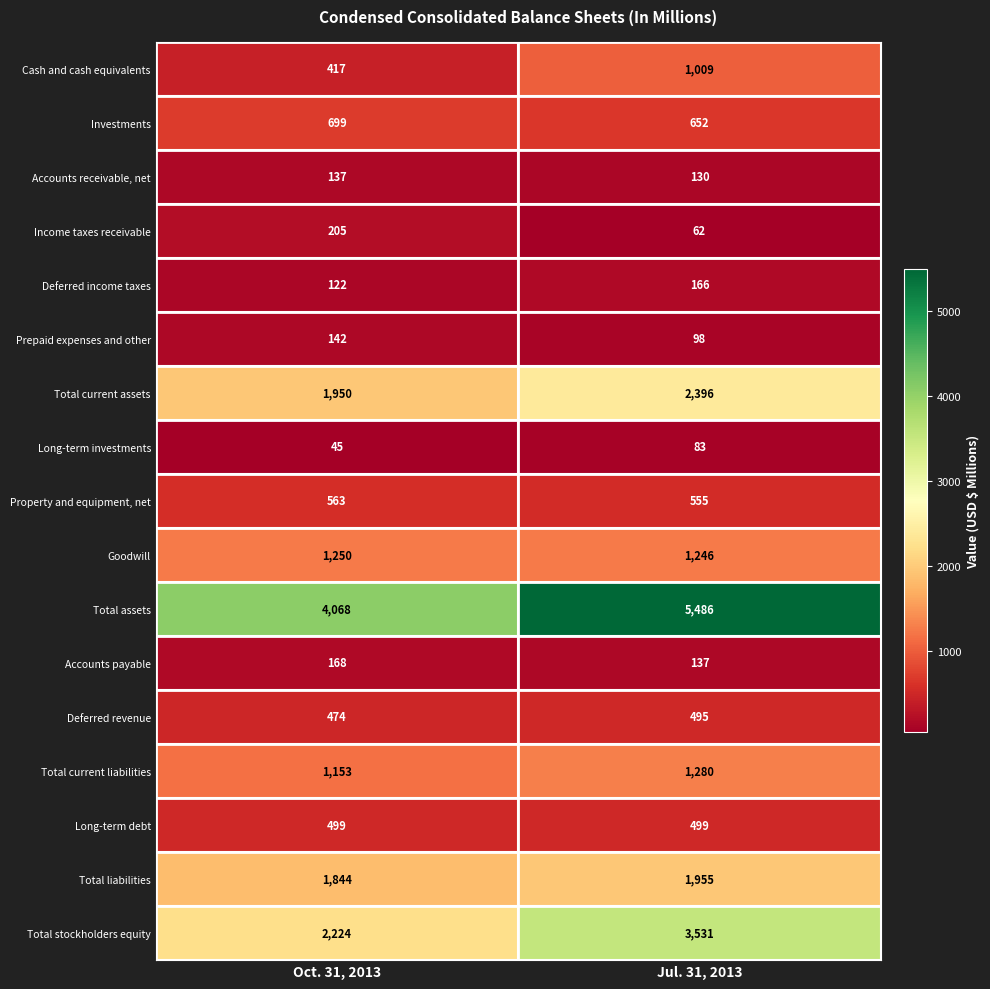

Rank the series at Oct. 31, 2013 from lowest to highest value.

Long-term investments, Deferred income taxes, Accounts receivable, net, Prepaid expenses and other, Accounts payable, Income taxes receivable, Cash and cash equivalents, Deferred revenue, Long-term debt, Property and equipment, net, Investments, Total current liabilities, Goodwill, Total liabilities, Total current assets, Total stockholders equity, Total assets